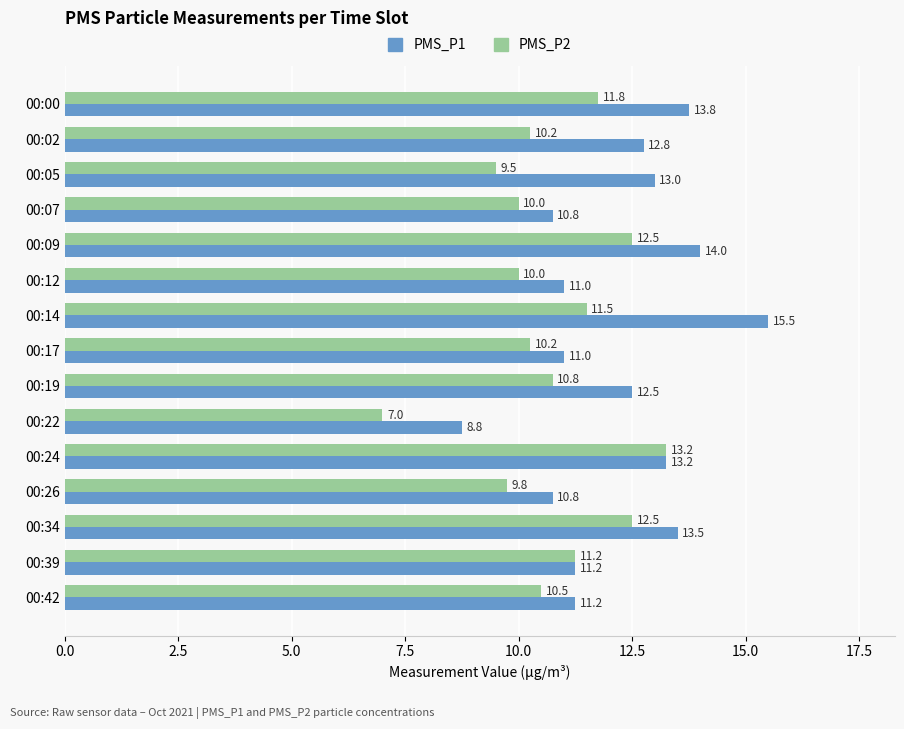

Is it true that PMS_P1 equals 12.8 at 00:02?

True